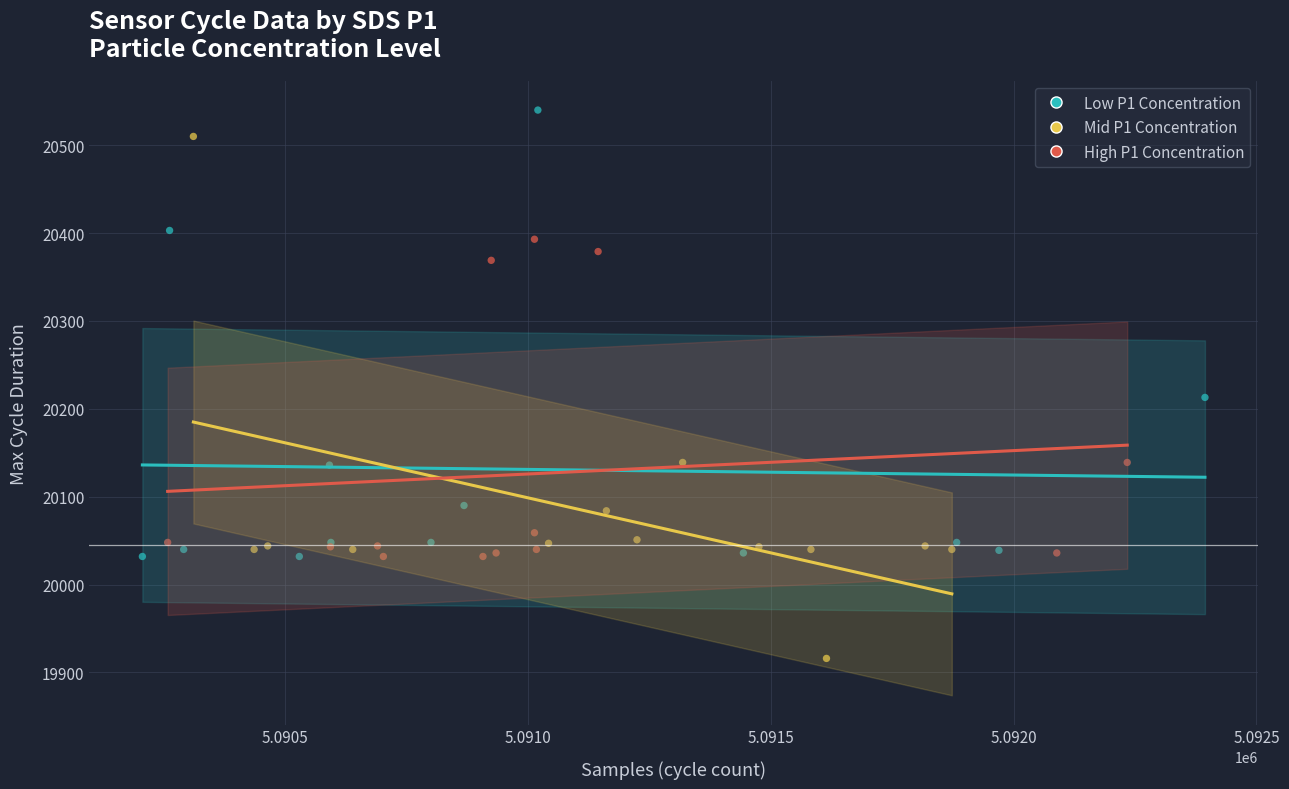

Which series reaches the maximum Y coordinate?

Low P1 Concentration